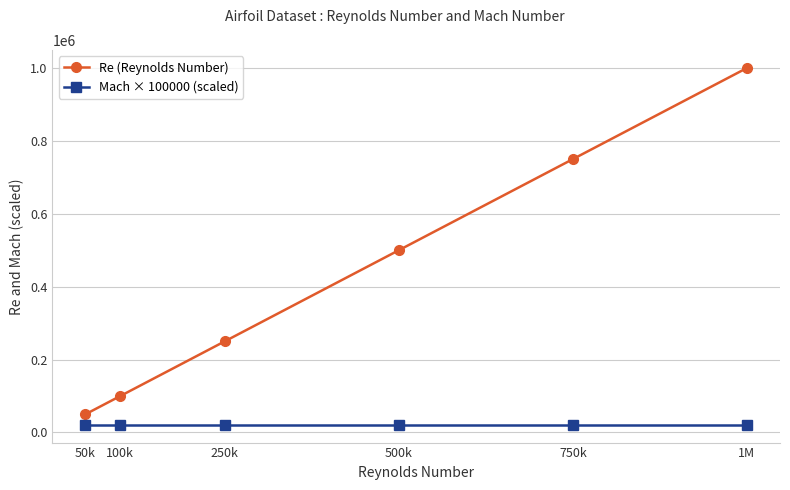

What is the sum of the Mach × 100000 (scaled) values at 500k and 100k?

42500